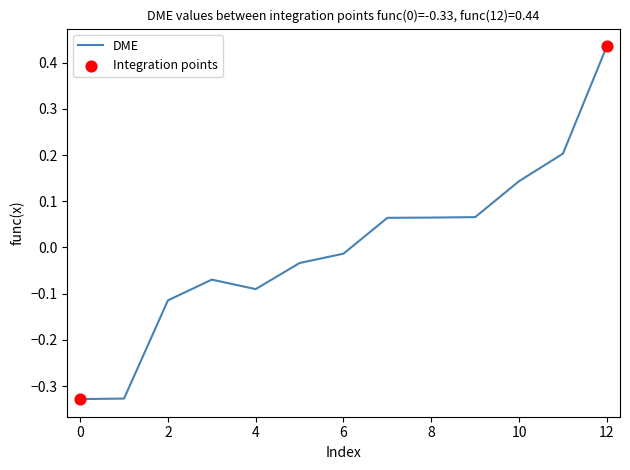

What is the difference between the maximum and minimum values?

0.8